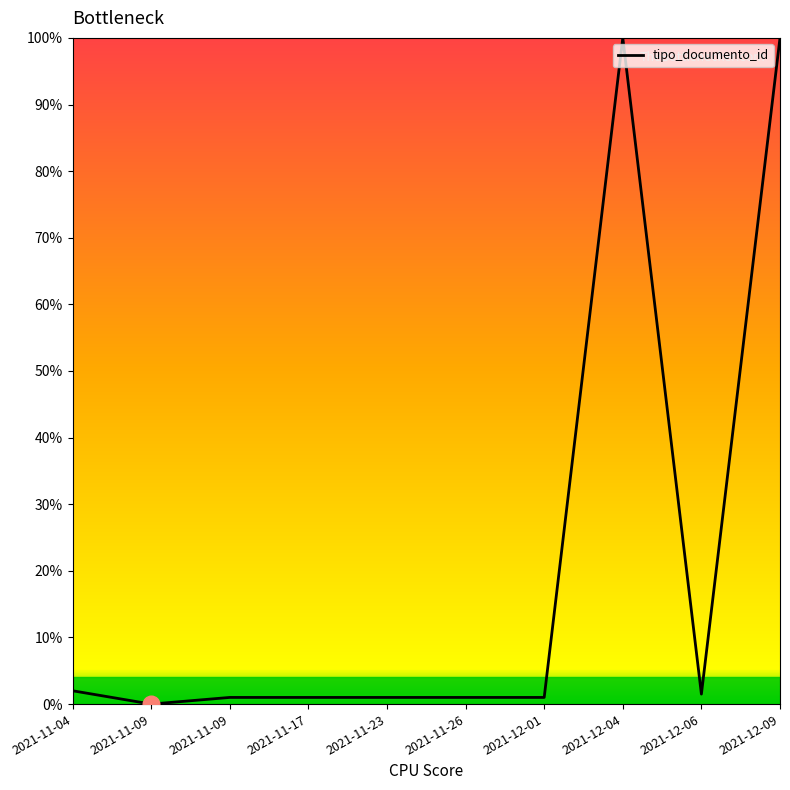

List the labels in order of value, largest first.

2021-12-04, 2021-12-09, 2021-11-04, 2021-12-06, 2021-11-09, 2021-11-17, 2021-11-23, 2021-11-26, 2021-12-01, 2021-11-09